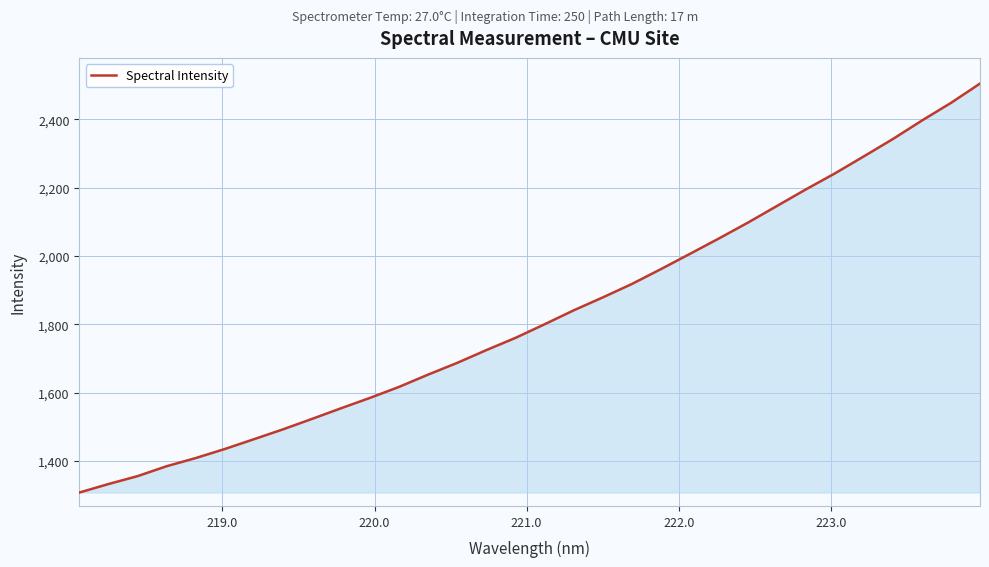

What is the average value?

1825.1